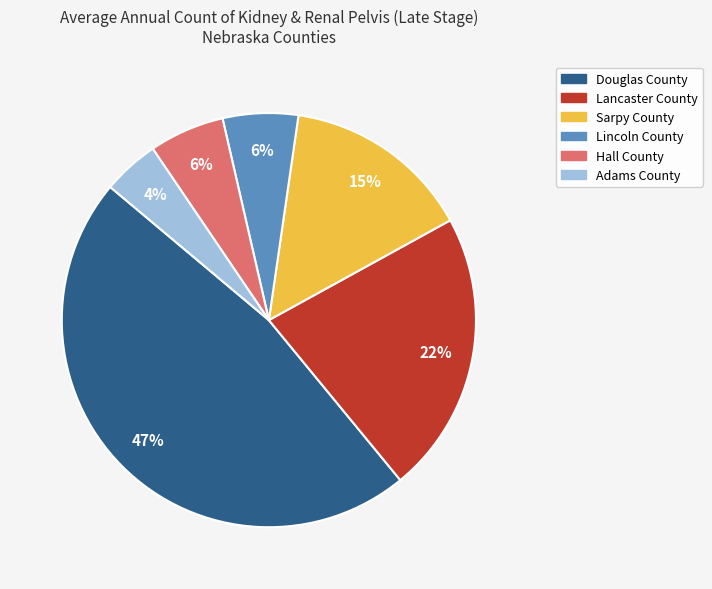

Combined, do Adams County and Hall County account for over 50%?

No